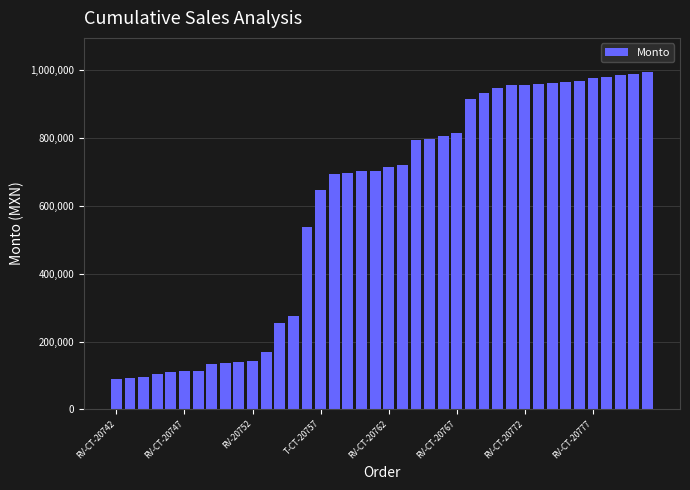

What is the difference between the second highest and second lowest values?

895762.8